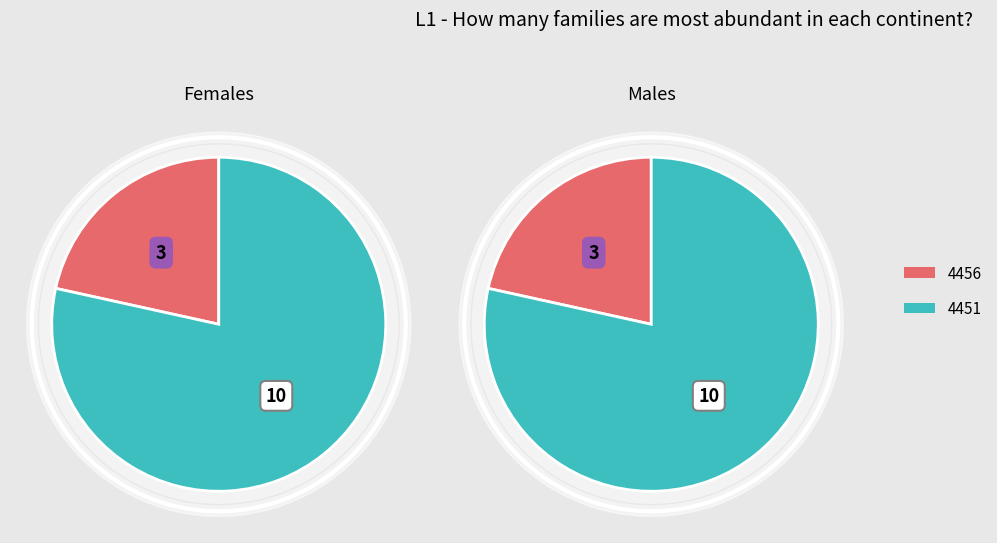

Does any single category account for the majority?

Yes